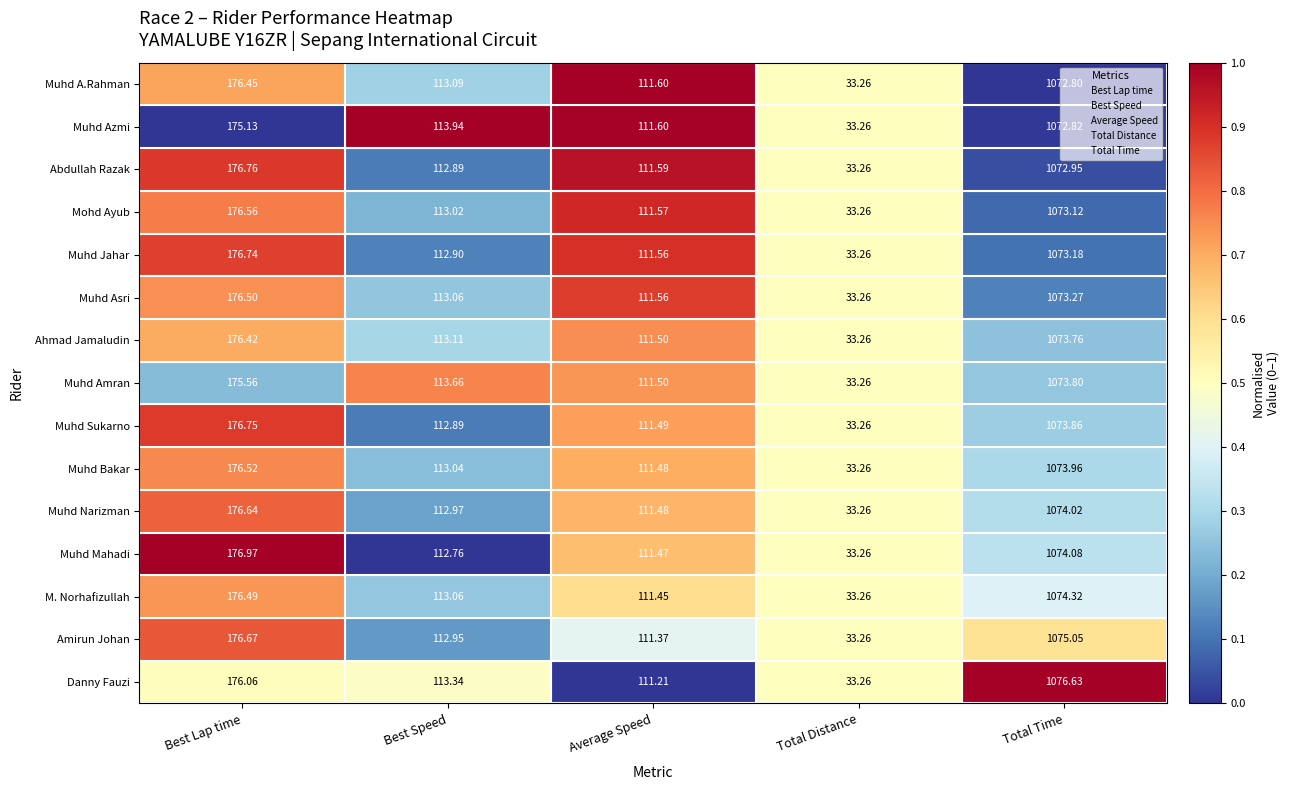

Where does the Muhd Narizman series first go above 112?

Best Lap time